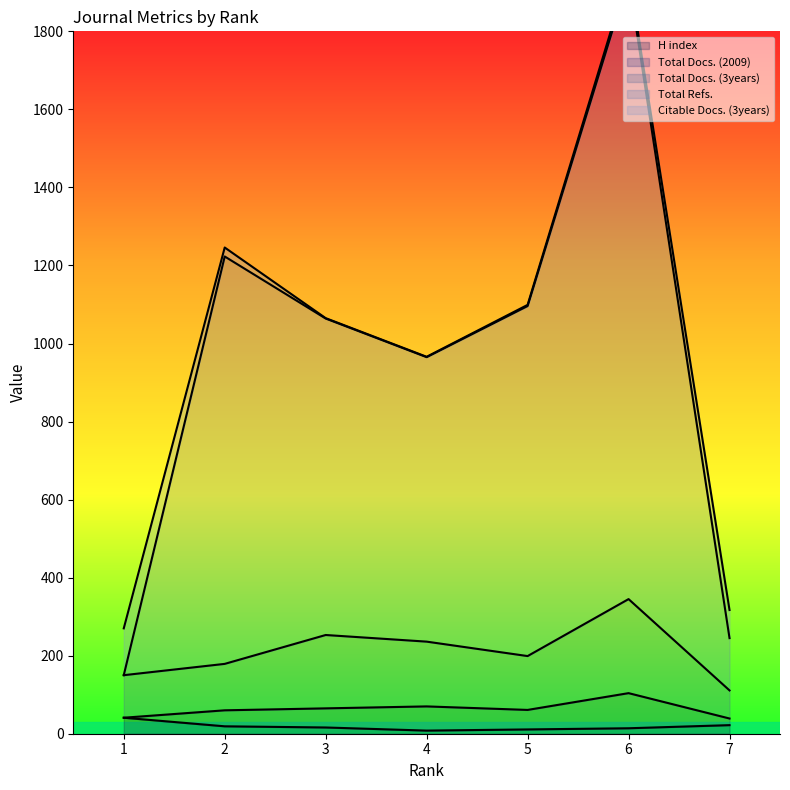

At which category does Total Docs. (3years) reach its first local peak?

3